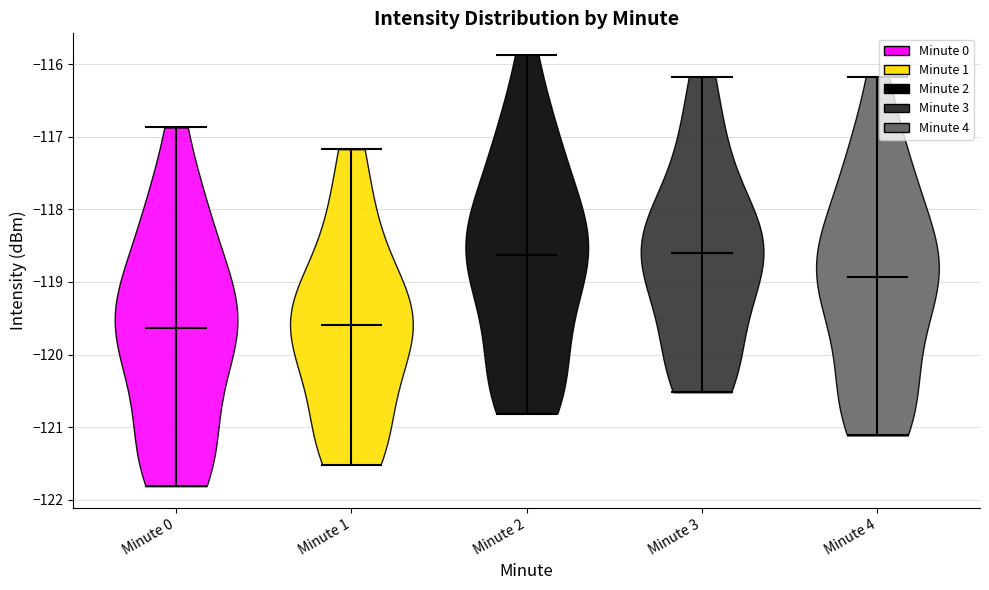

Reading left to right, read every violin against the y-axis: where its median line is, and the lowest and highest points it reaches. The values are not printed on the chart, so give them approximately, as read against the axis.

Minute 0: median line -119.6, lowest point -121.8, highest point -116.9
Minute 1: median line -119.6, lowest point -121.5, highest point -117.2
Minute 2: median line -118.6, lowest point -120.8, highest point -115.9
Minute 3: median line -118.6, lowest point -120.5, highest point -116.2
Minute 4: median line -118.9, lowest point -121.1, highest point -116.2